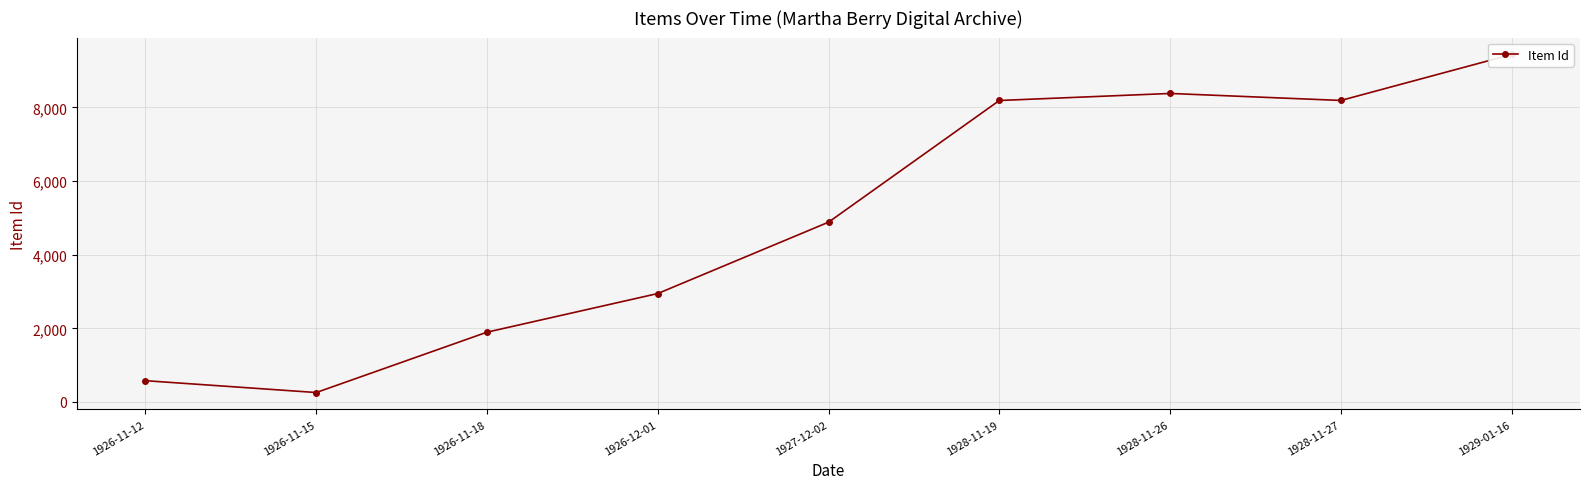

Reading right to left, list all the values displayed in this chart.

9440	8191	8381	8190	4884	2945	1895	255	577